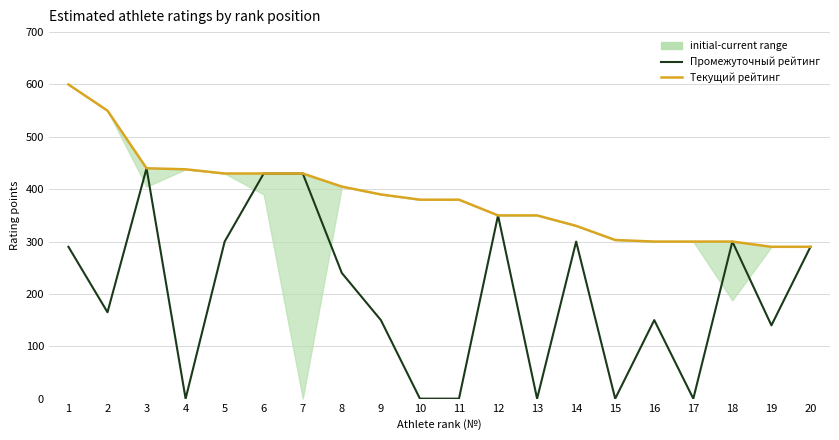

True or false: Промежуточный рейтинг has a value of 70 at 18.

False